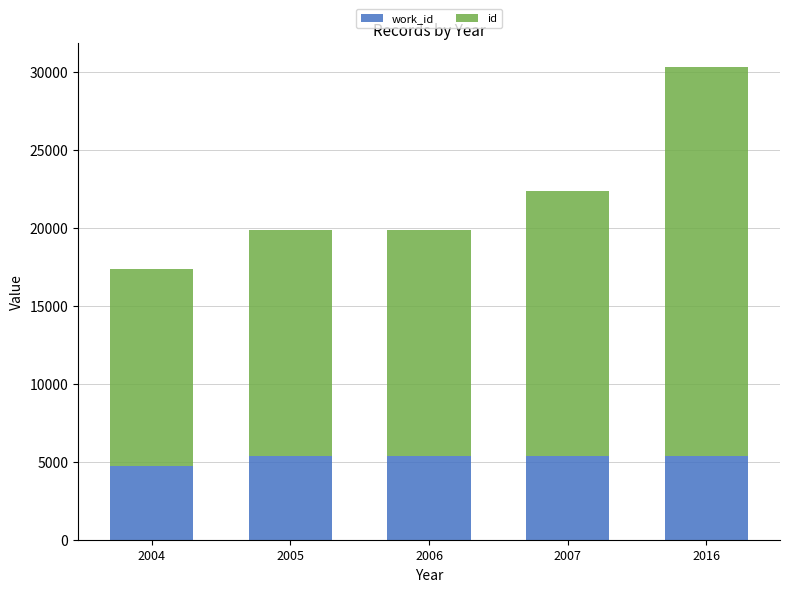

What is the total value across all series at 2007?

22324